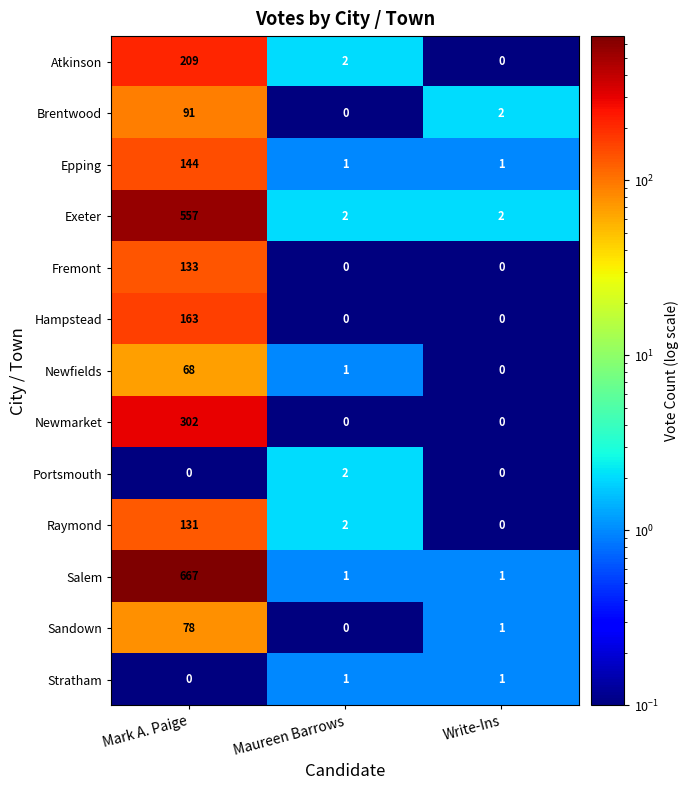

What is the maximum value shown in the chart?

667